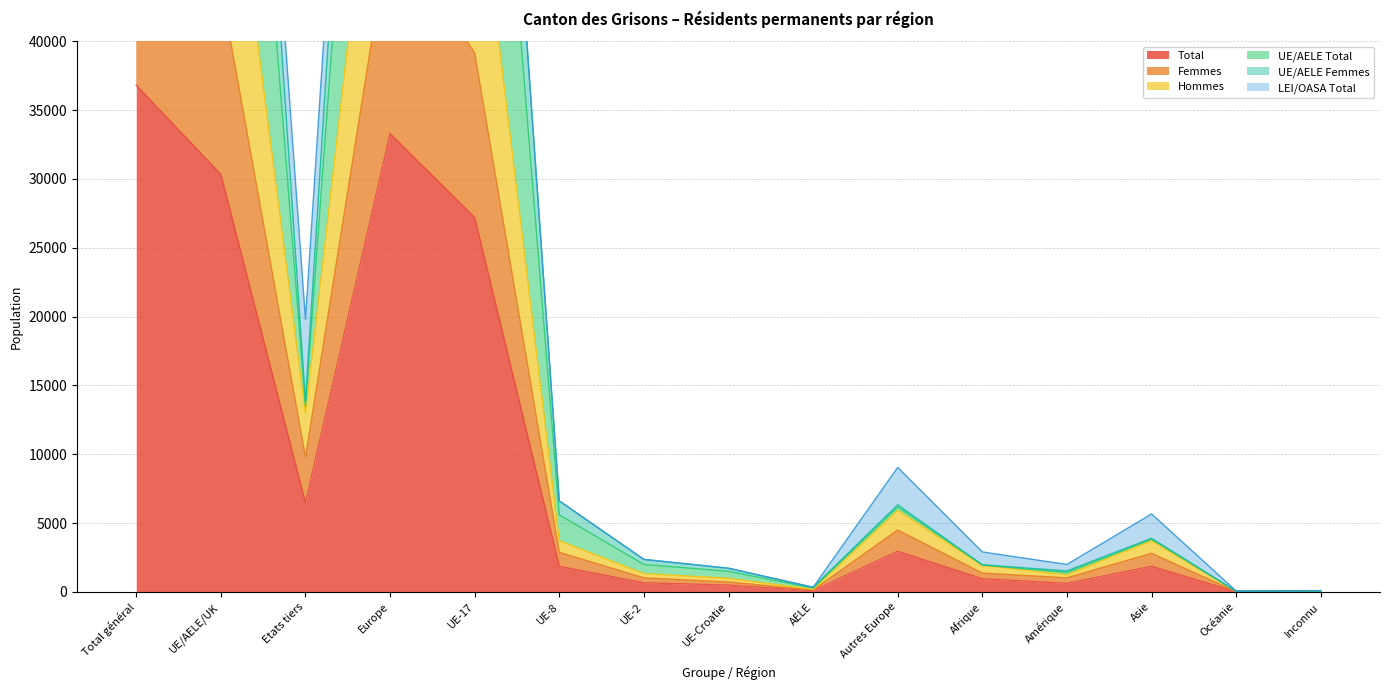

Where is Total nearest to the value 18414?

UE-17